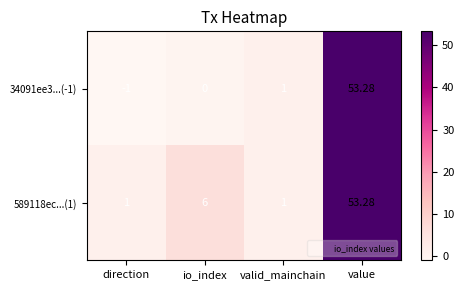

At how many categories does at least one series exceed 39?

1